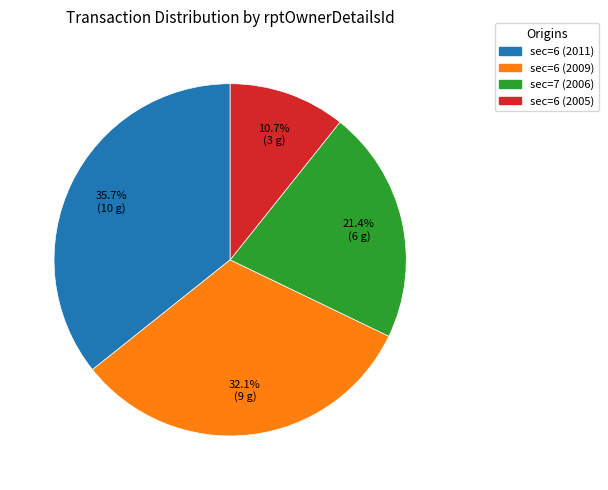

True or false: sec=6 (2009) accounts for 32% of the total.

True